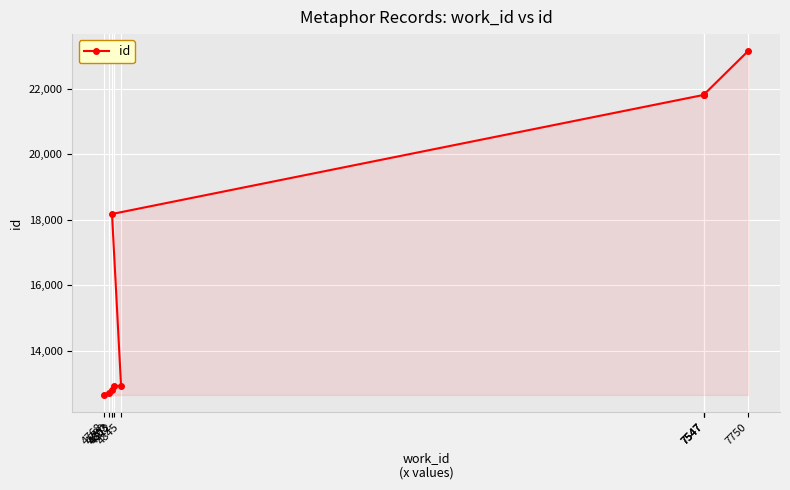

Which category has the highest value across all series?

7750